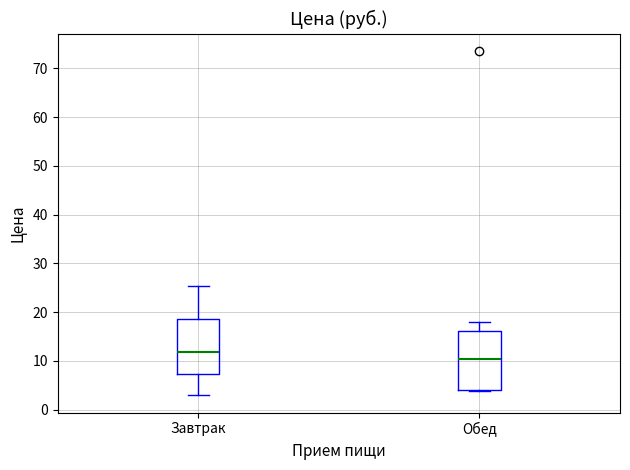

Reading left to right, read every box against the y-axis: the position of its median line, the range the box covers, and the ends of its whiskers. The values are not printed on the chart, so give them approximately, as read against the axis.

Завтрак: median 12, box 7 to 19, whiskers 3 to 25
Обед: median 10, box 4 to 16, whiskers 4 to 18